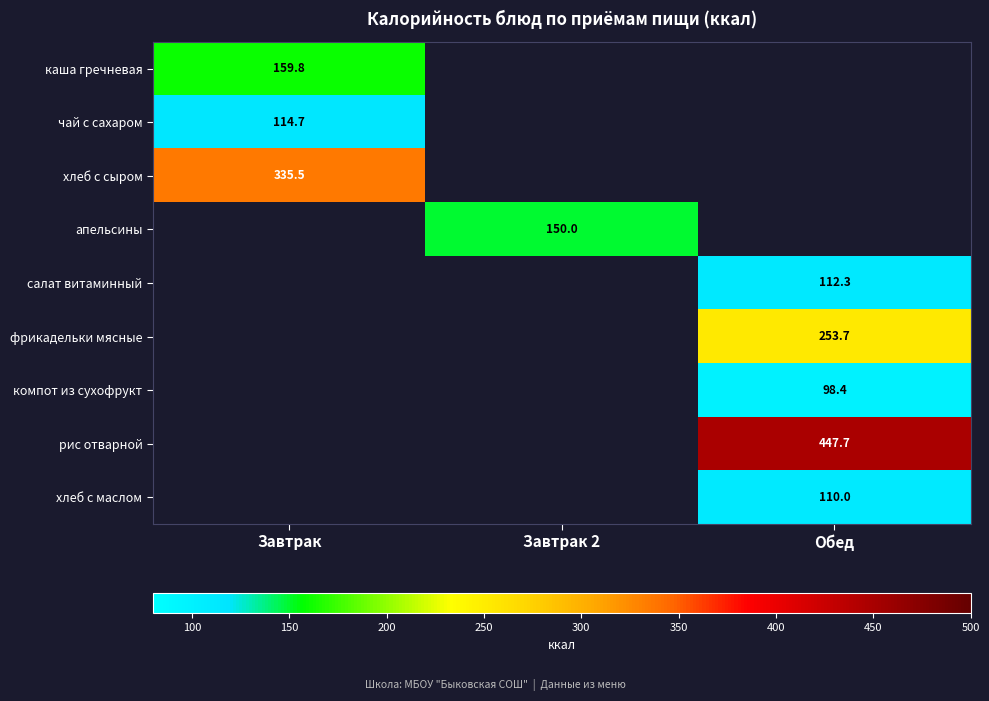

Read the фрикадельки мясные value at Обед.

253.7